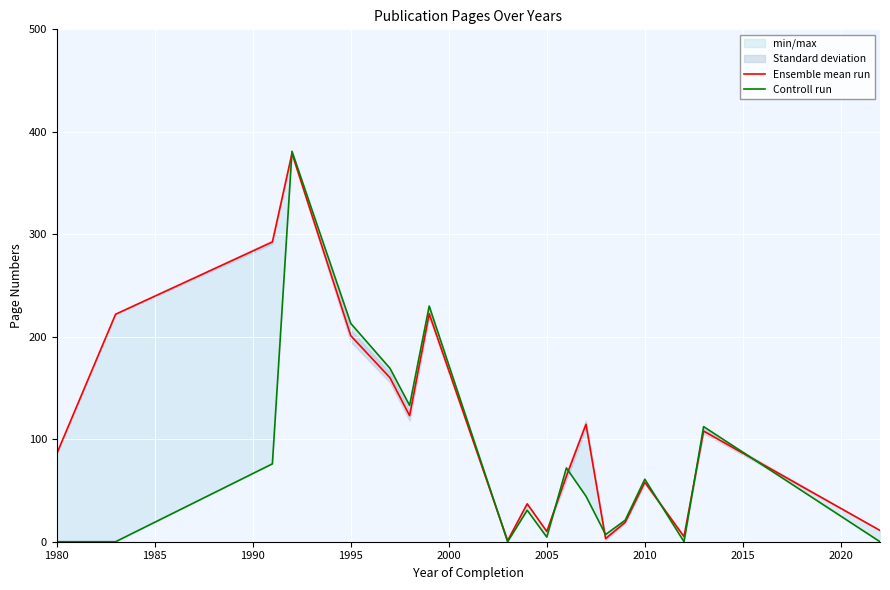

Reading left to right, extract all data points from this chart.

Ensemble mean run: 86.0	222.0	292.5	379.0	201.0	160.0	123.0	222.5	1.0	37.0	10.0	64.0	114.6	3.0	19.0	58.0	5.0	108.0	11.0
Controll run: 0.0	0.0	76.0	381.0	213.0	169.2	133.0	230.0	0.0	30.8	4.5	72.0	44.4	7.0	21.0	61.0	0.0	112.3	0.0